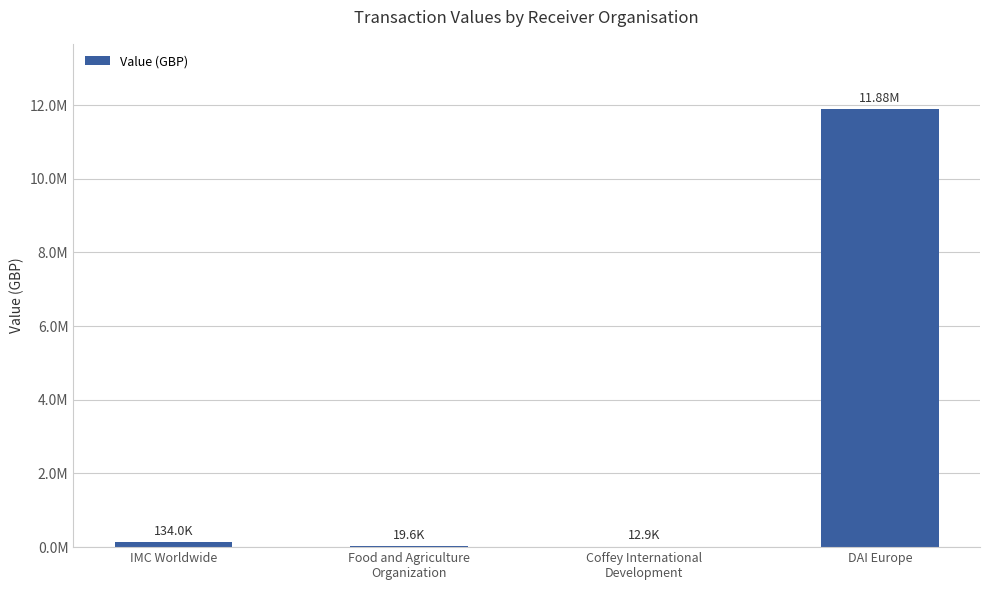

List the labels in order of value, largest first.

DAI Europe, IMC Worldwide, Food and Agriculture
Organization, Coffey International
Development